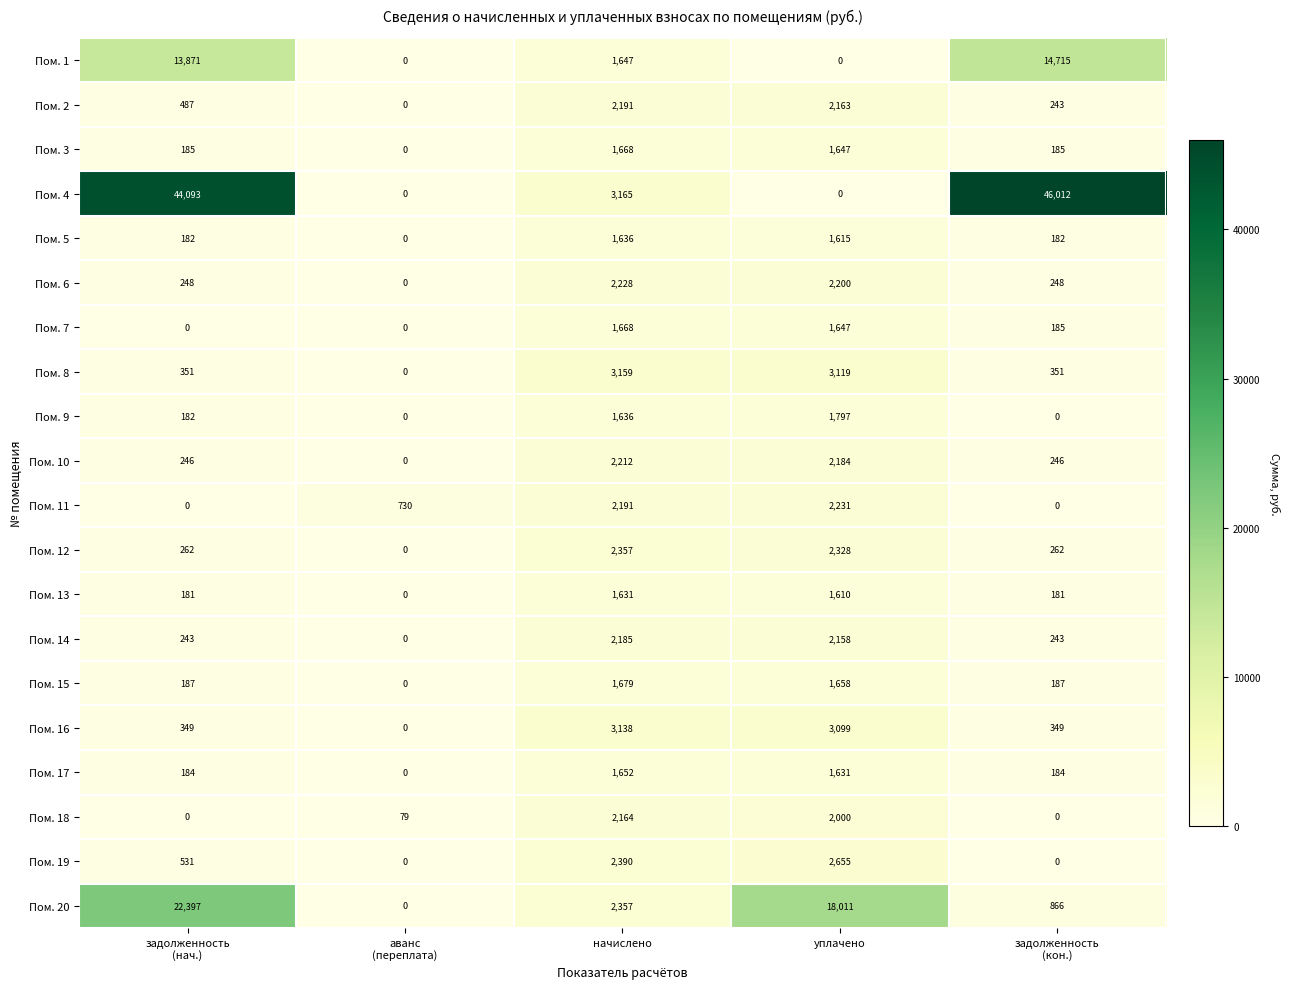

True or false: Пом. 12 has a value of 2328 at уплачено.

True